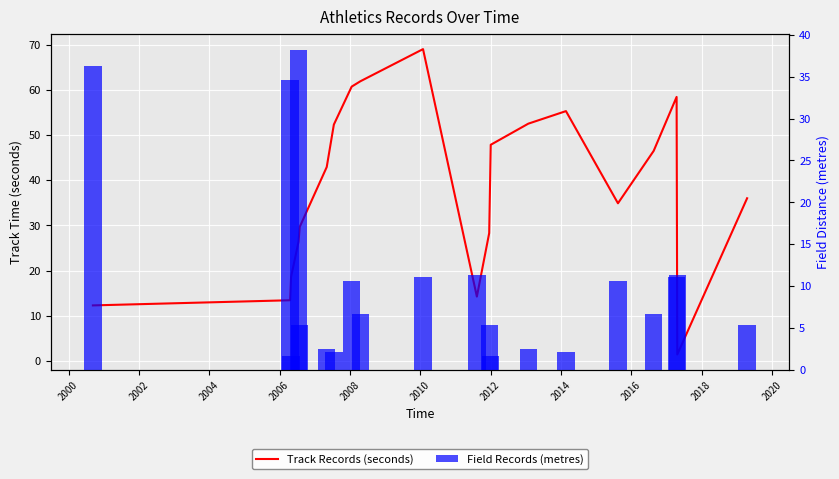

What is the average value of the Field Records (metres) series?

10.8